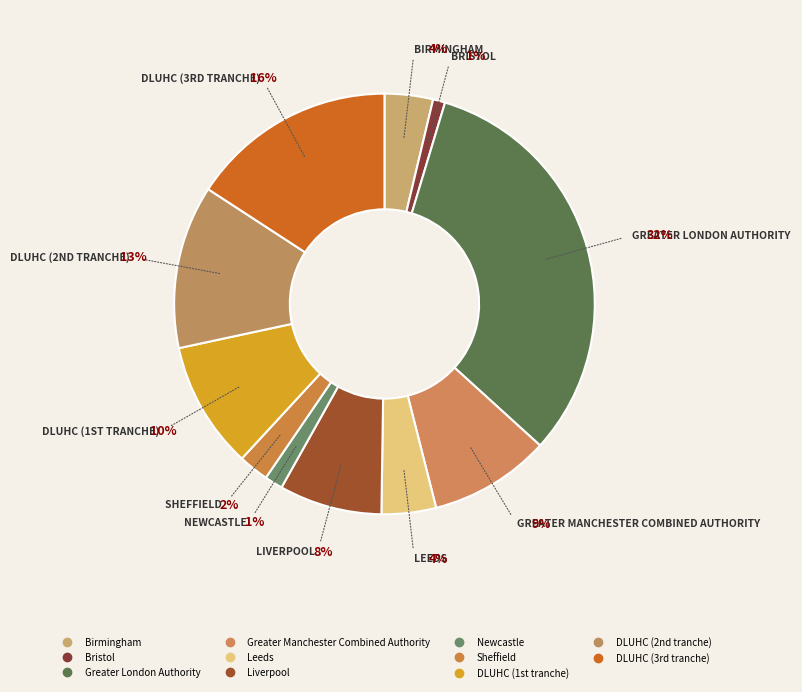

To the nearest percent, what is the average slice percentage?

9%